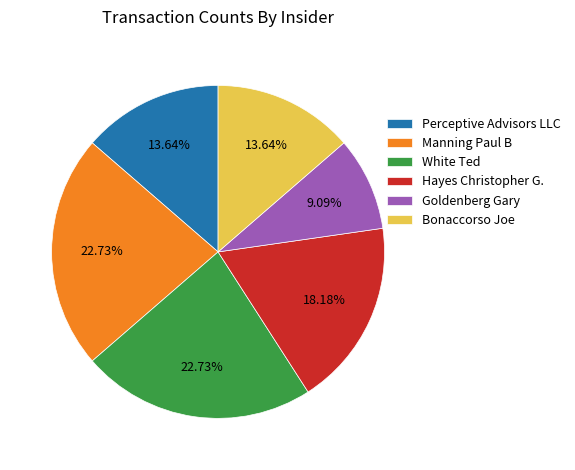

To the nearest percent, what is the difference between the Perceptive Advisors LLC and Goldenberg Gary slice percentages?

5%